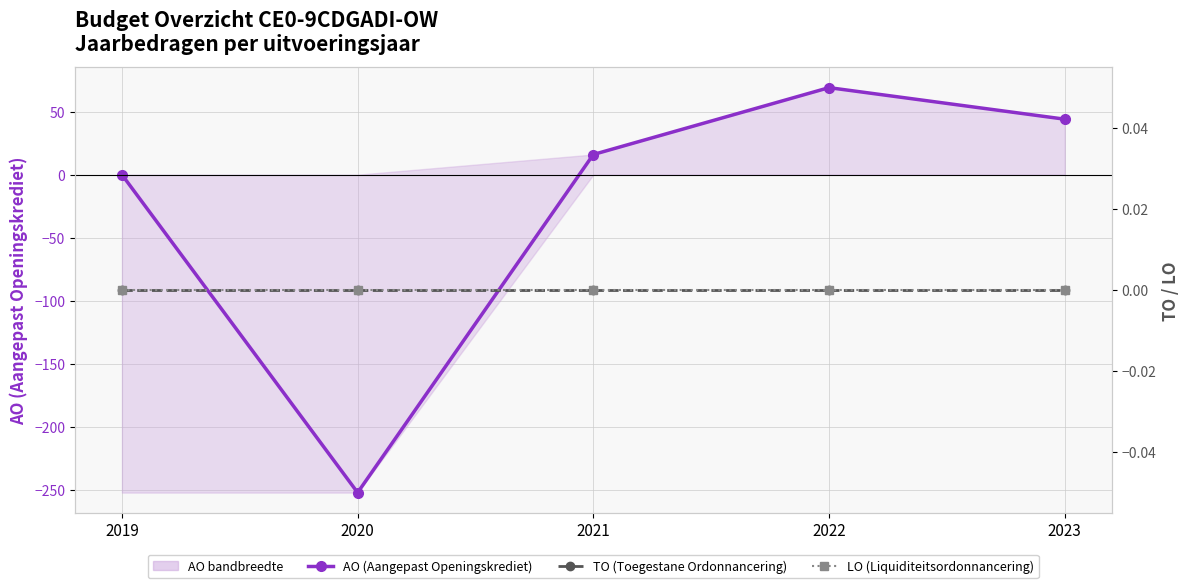

True or false: AO (Aangepast Openingskrediet) and LO (Liquiditeitsordonnancering) intersect in this chart.

True